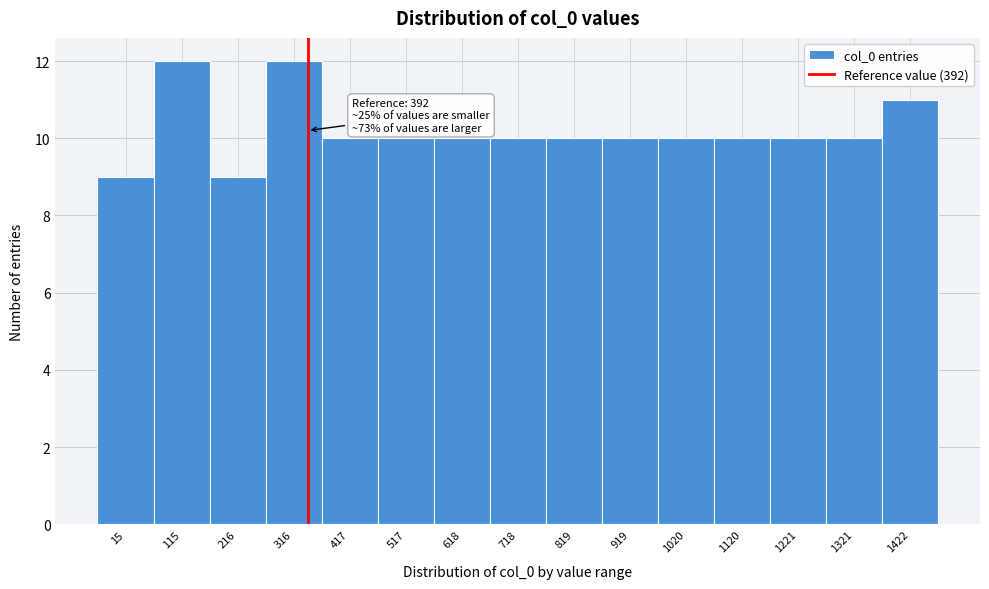

Reading left to right, list all the values displayed in this chart.

9	12	9	12	10	10	10	10	10	10	10	10	10	10	11